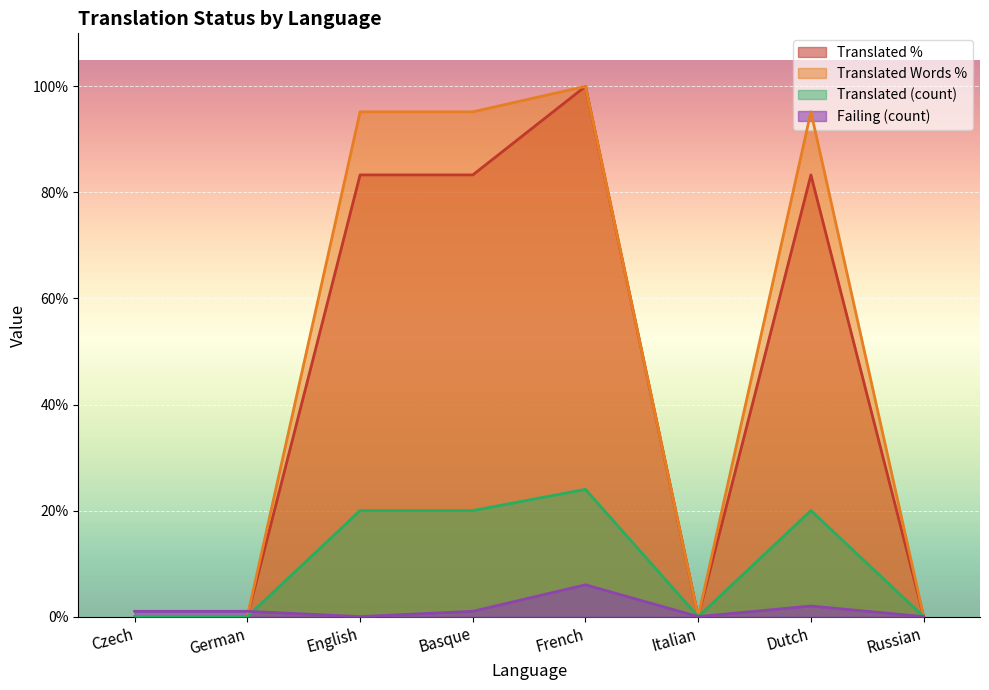

The failing series shows 0.7 at Basque. True or false?

False